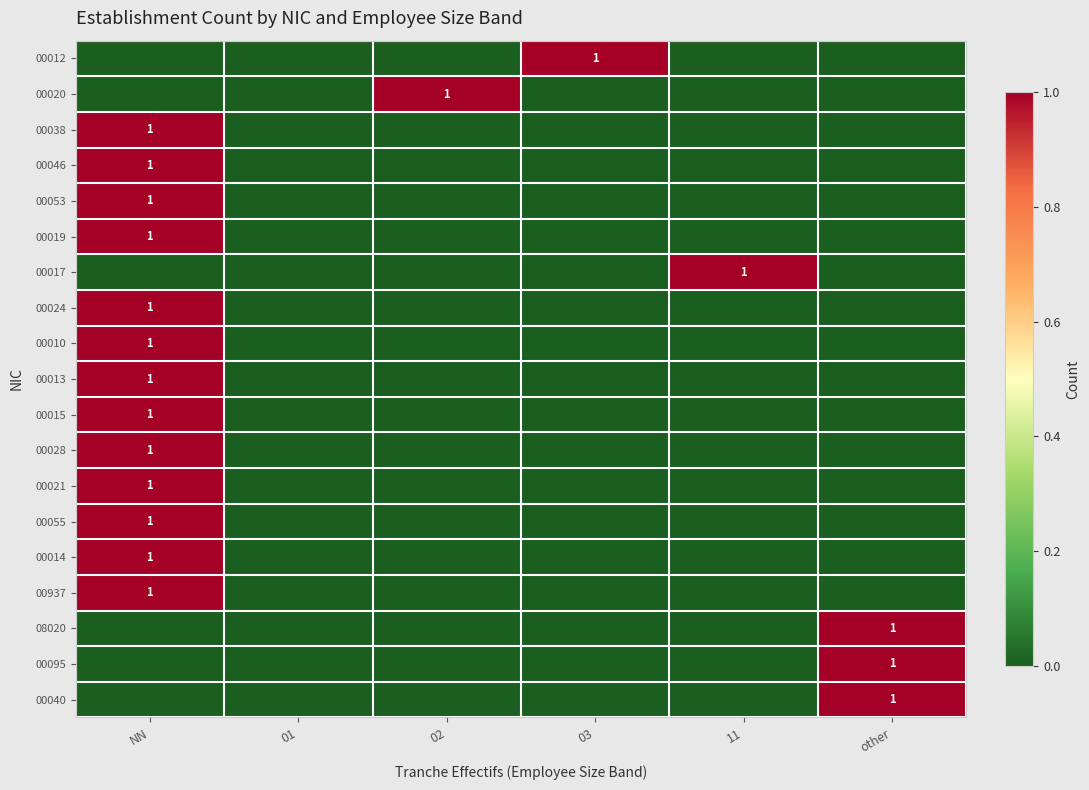

The value of 00937 at NN is 1. True or false?

True